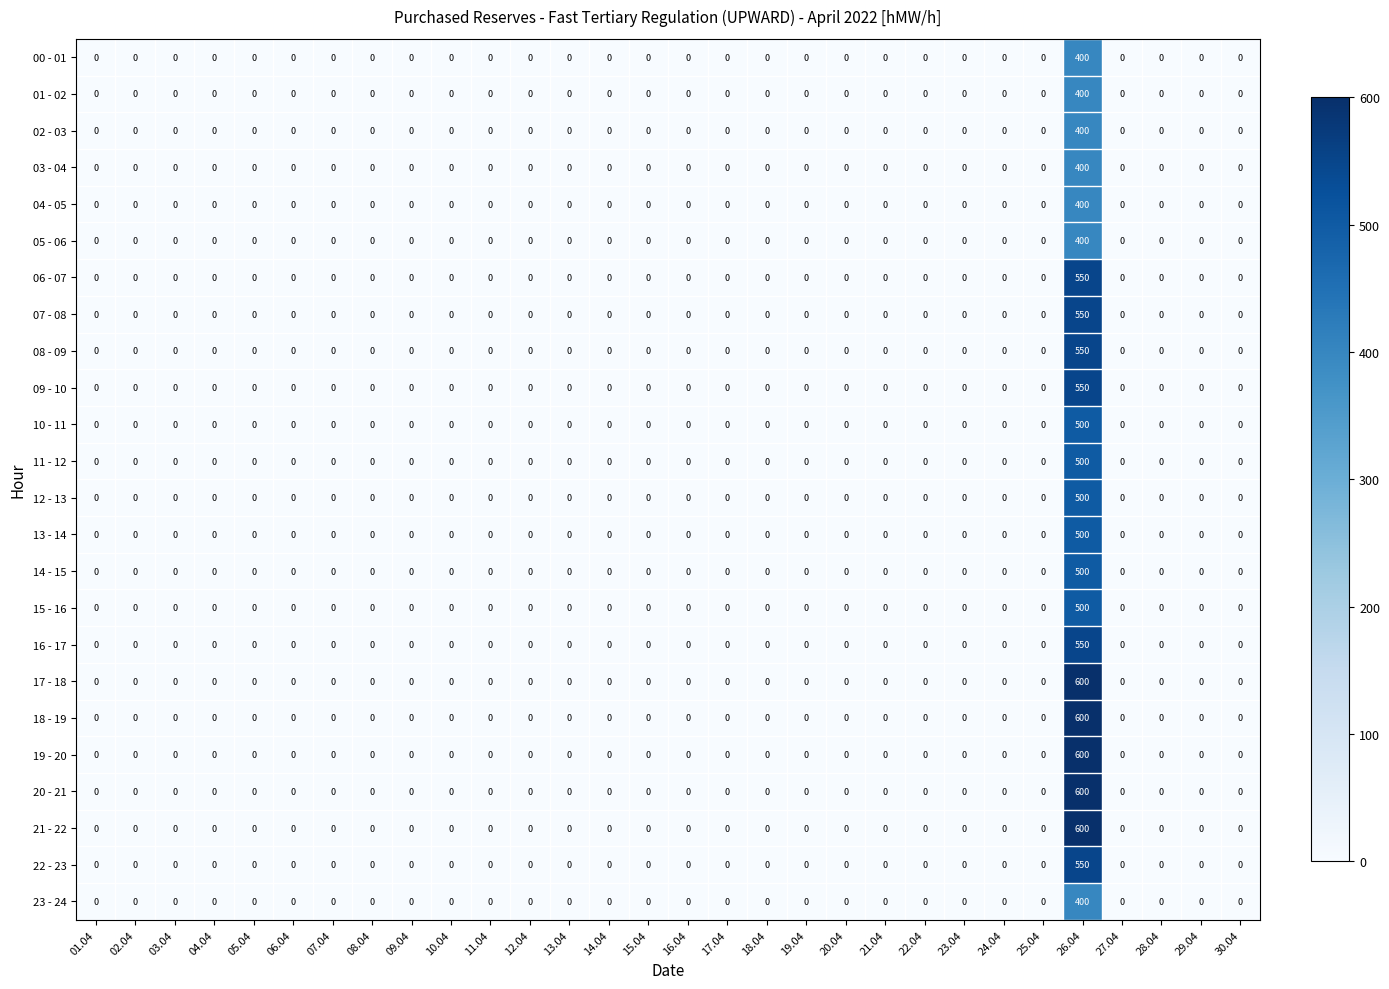

Is it true that 05 - 06 equals 0 at 24.04?

True